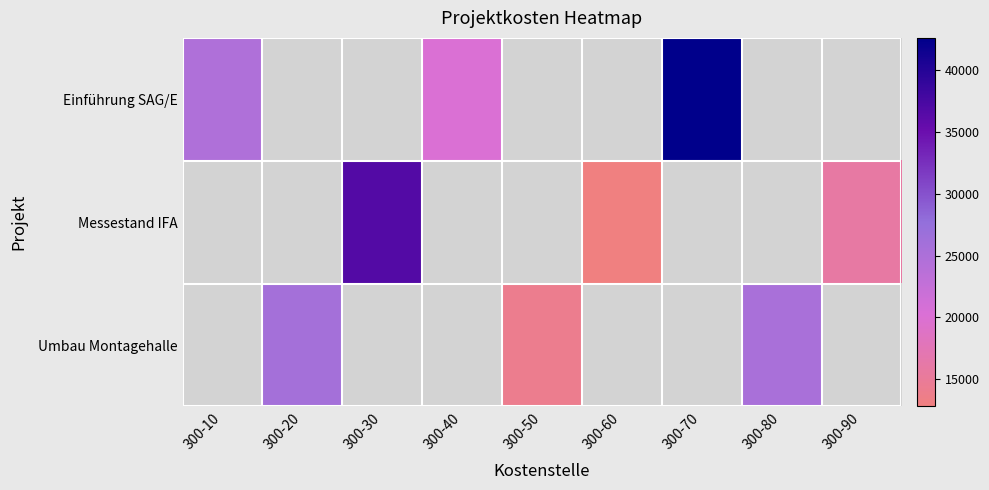

What is the minimum value shown in the chart?

12800.0